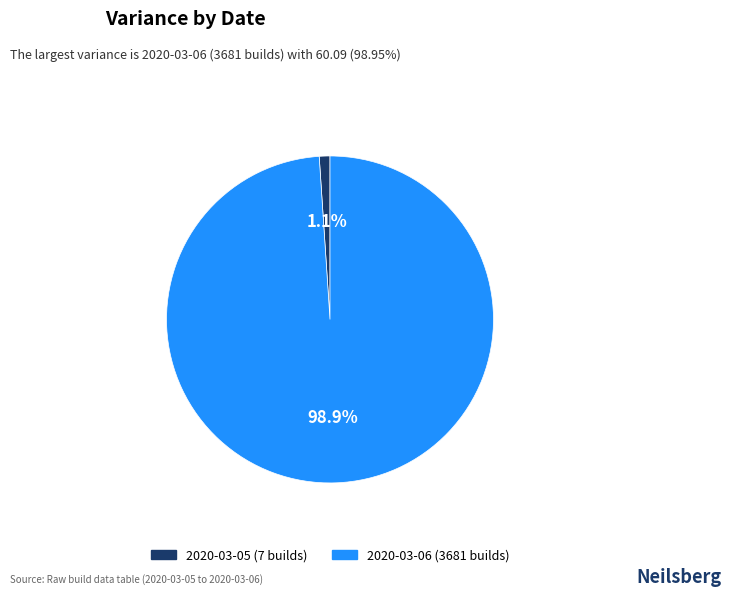

Rank the categories by value from lowest to highest.

2020-03-05 (7 builds), 2020-03-06 (3681 builds)